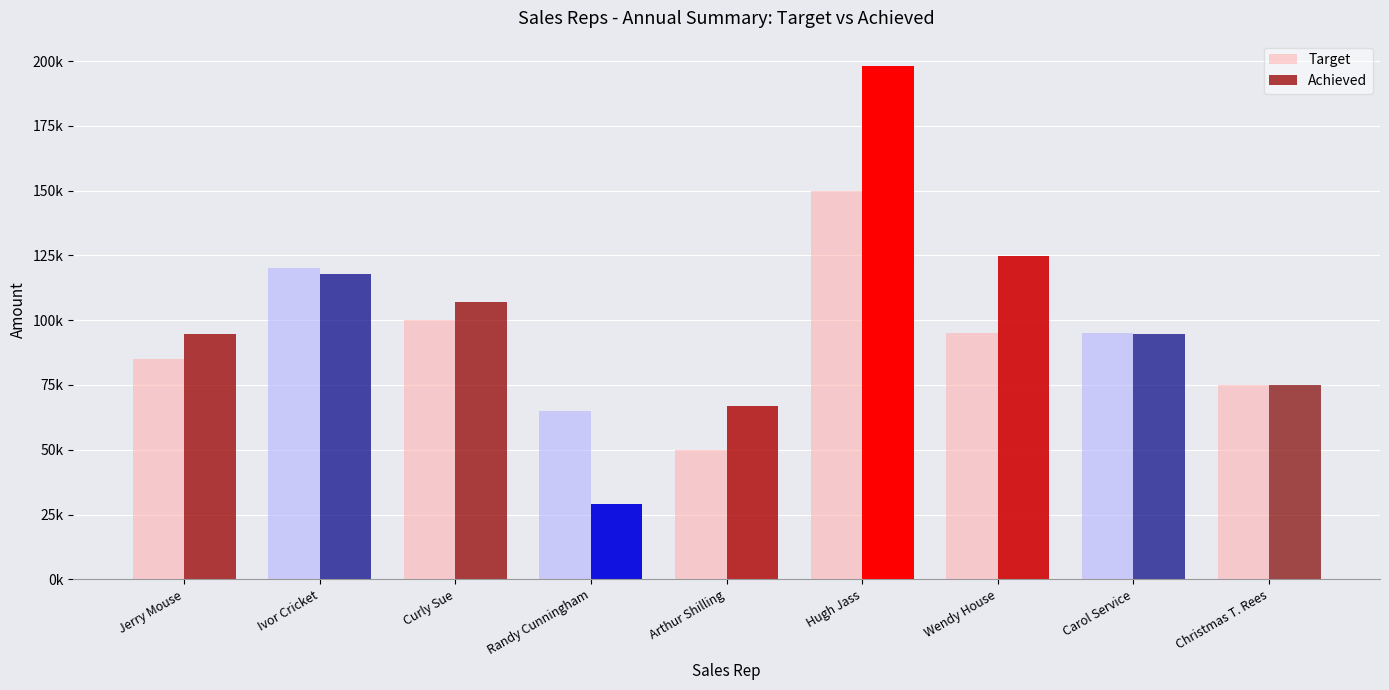

At Arthur Shilling, list the series in order from largest to smallest.

Achieved, Target